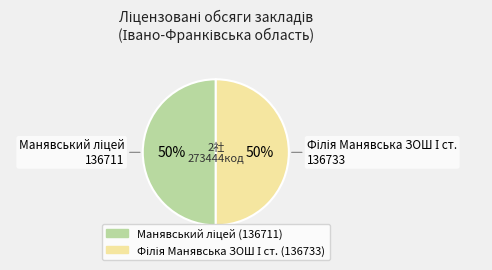

To the nearest percent, what is the average slice percentage?

50%